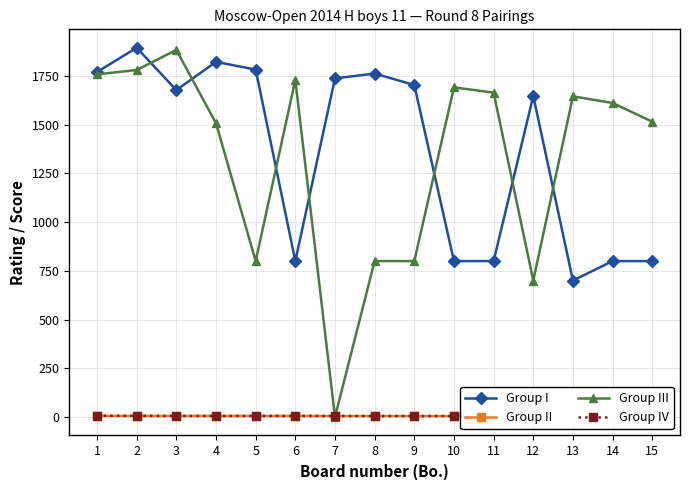

What is the value of the Group III point at the 11th from the left?

1664